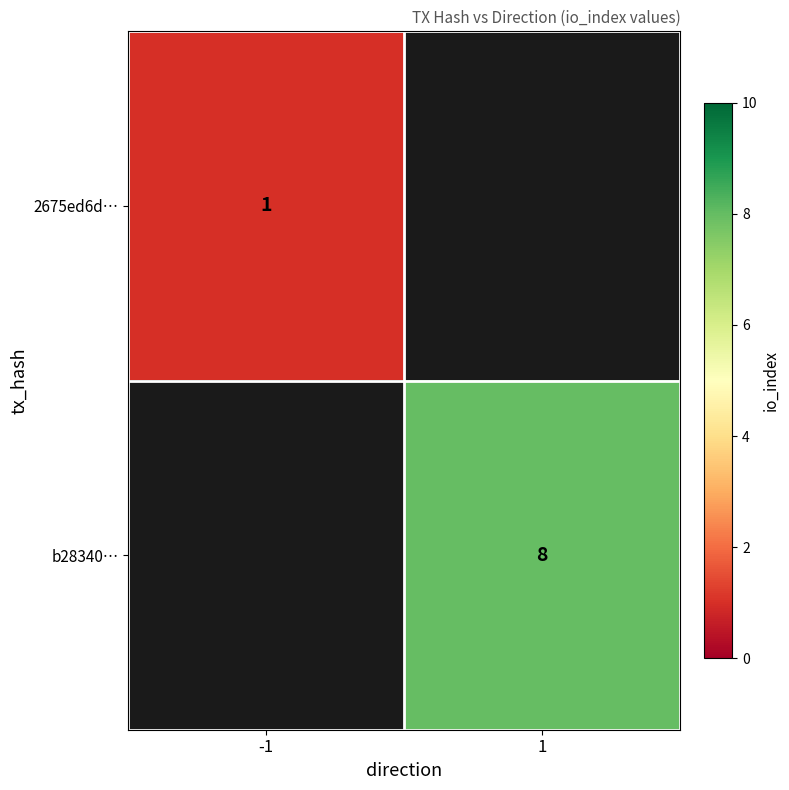

Which label corresponds to the smallest value in the chart?

-1